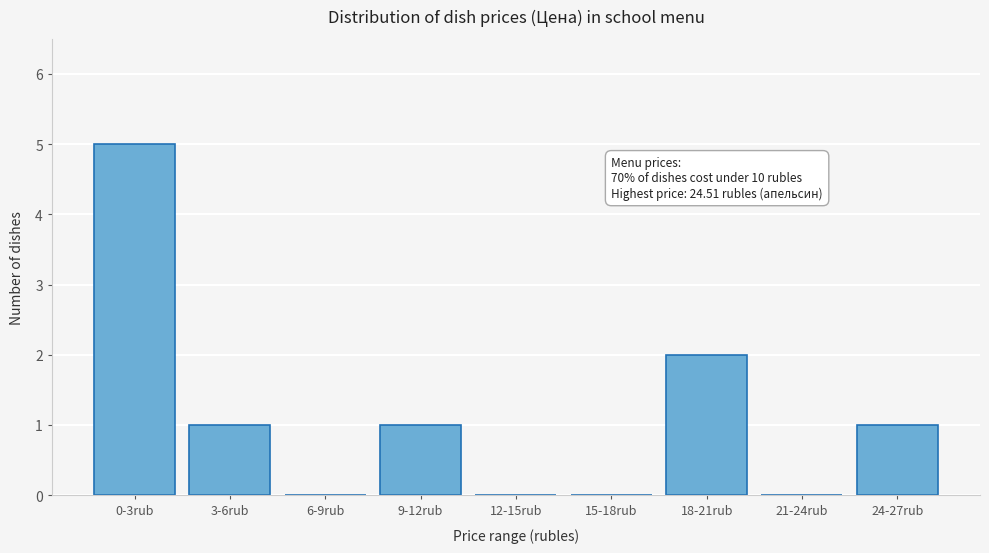

Reading left to right, what are all the values shown in this chart?

0-3rub=5	3-6rub=1	6-9rub=0	9-12rub=1	12-15rub=0	15-18rub=0	18-21rub=2	21-24rub=0	24-27rub=1